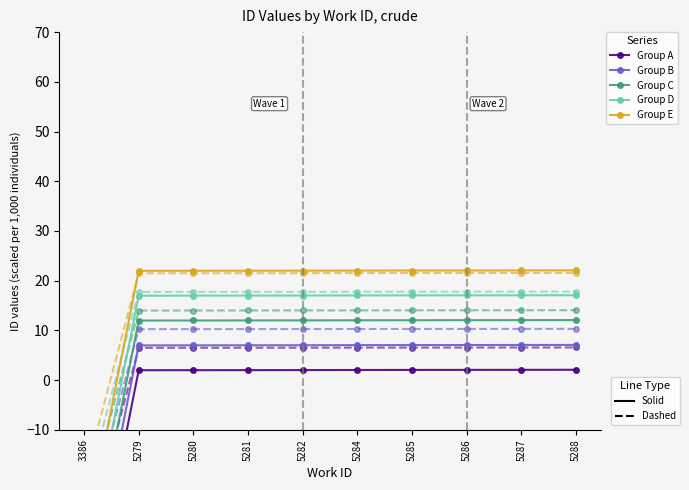

What is the lowest value of the Group A series?

-53.3